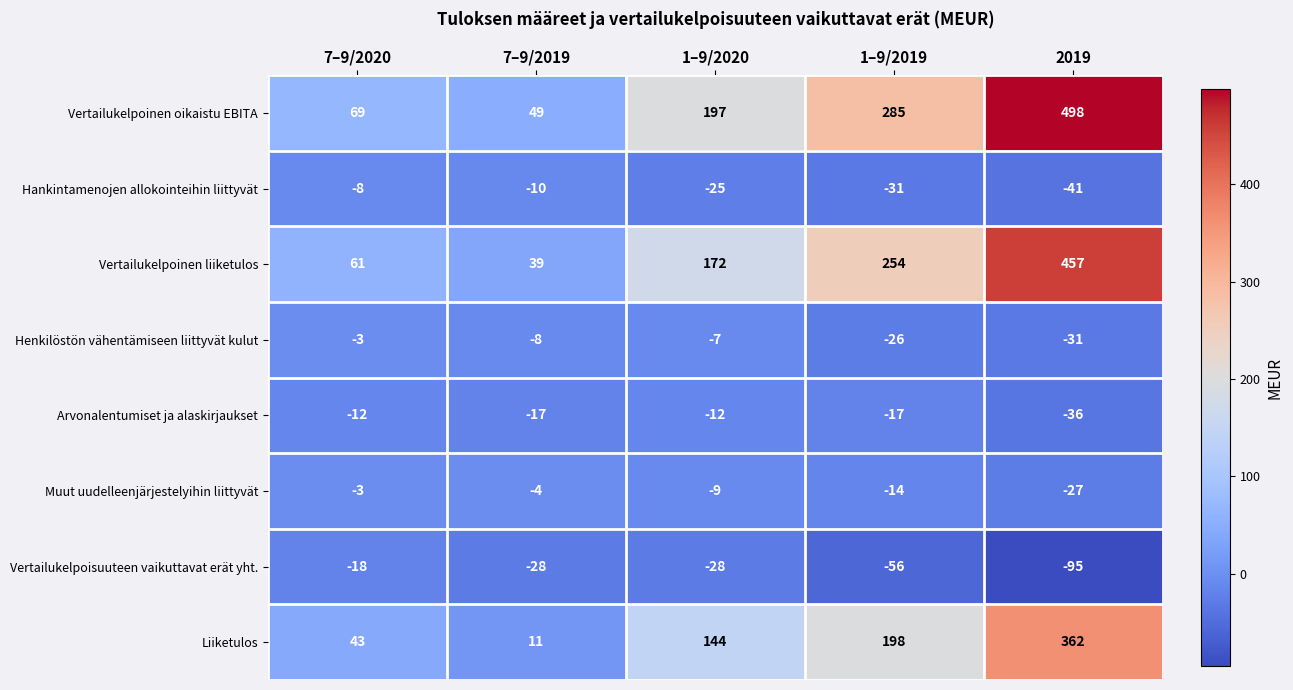

At which label does Vertailukelpoisuuteen vaikuttavat erät yht. first exceed -28?

7–9/2020